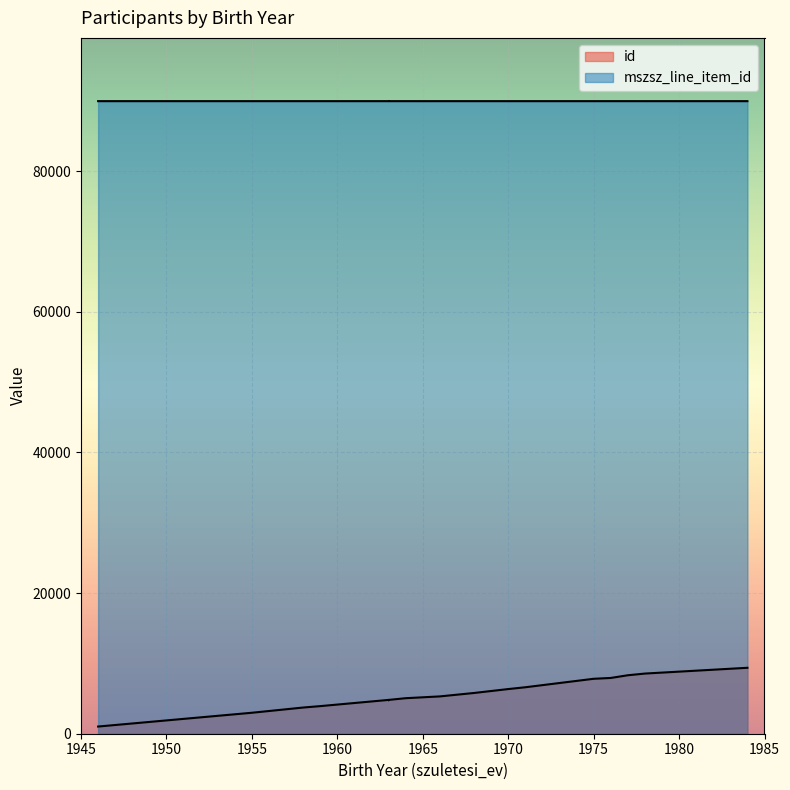

What is the total value across all series at 1955?

92949